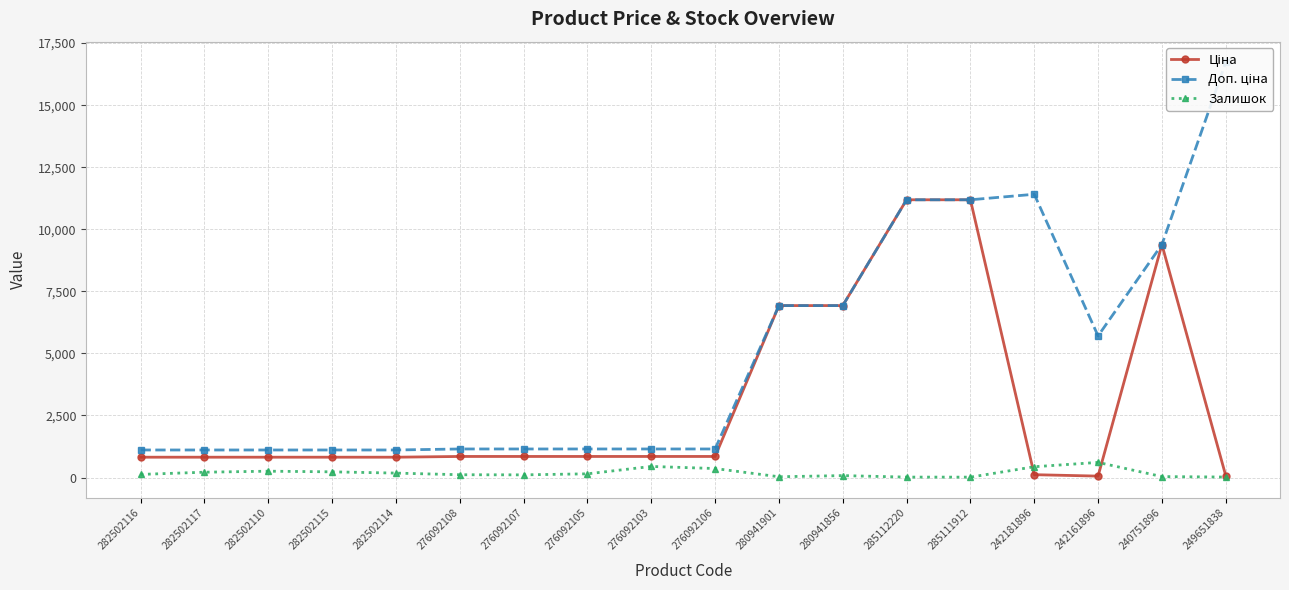

What is the smallest value displayed?

15.0